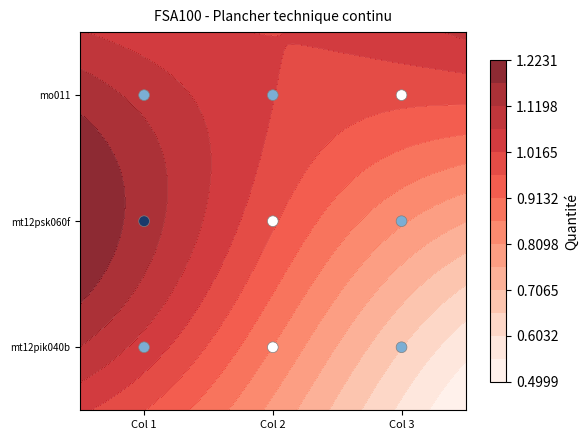

What is the average value?

1